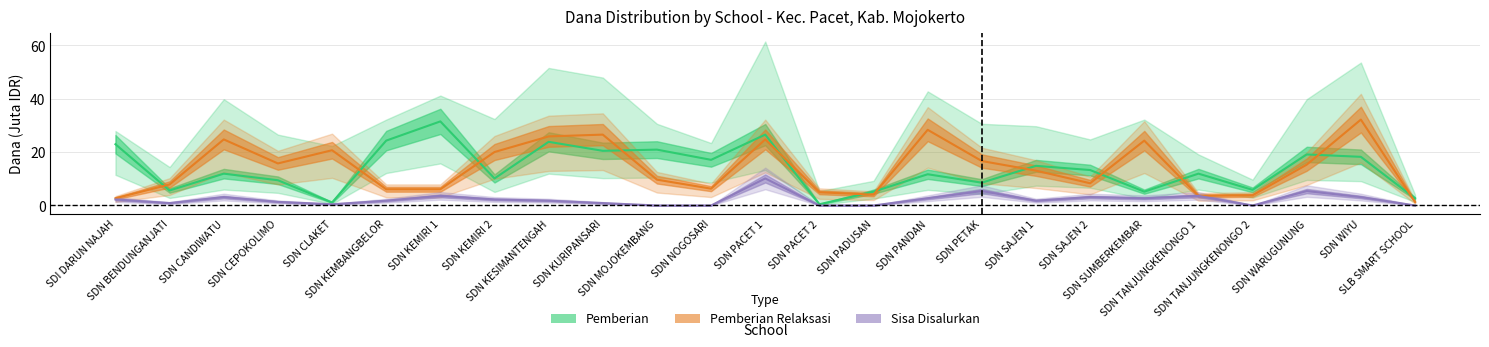

Is this an area chart (filled region under the line)?

No